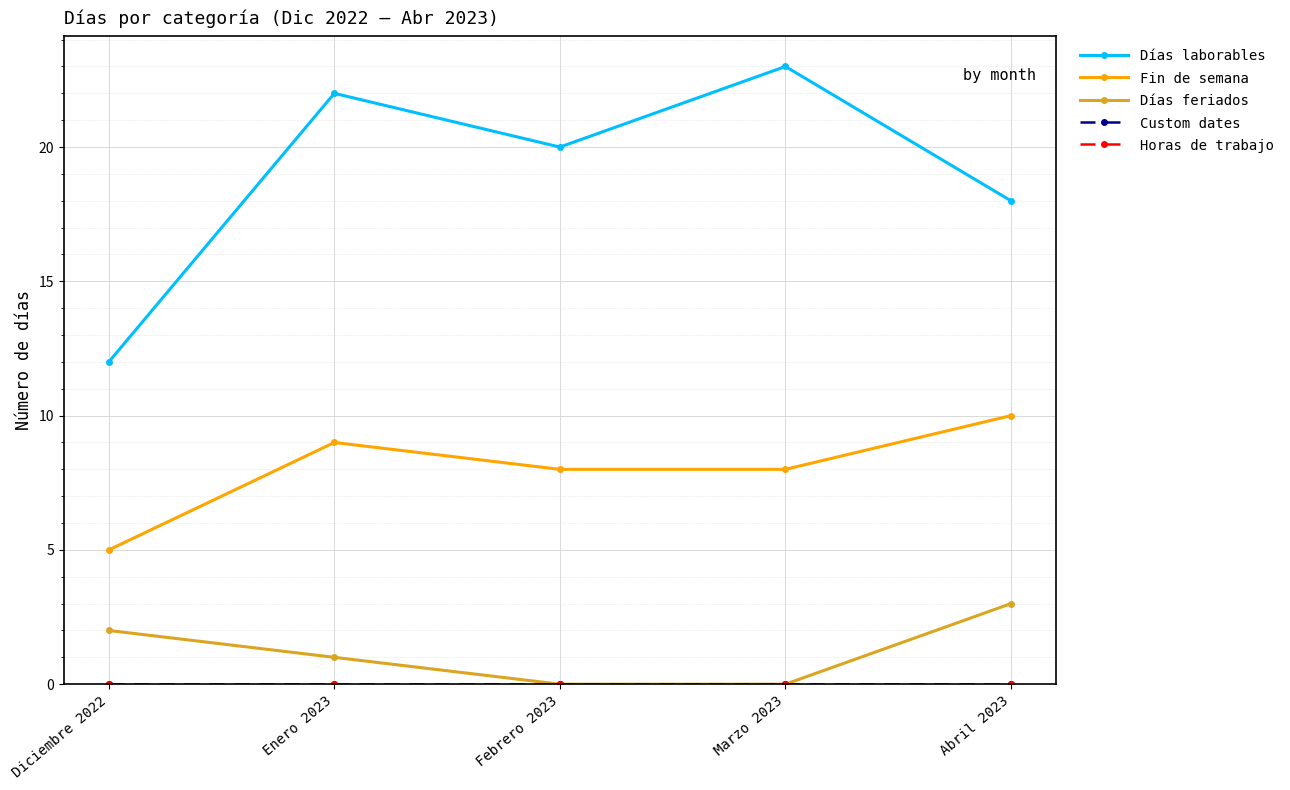

True or false: Horas de trabajo and Custom dates intersect in this chart.

False